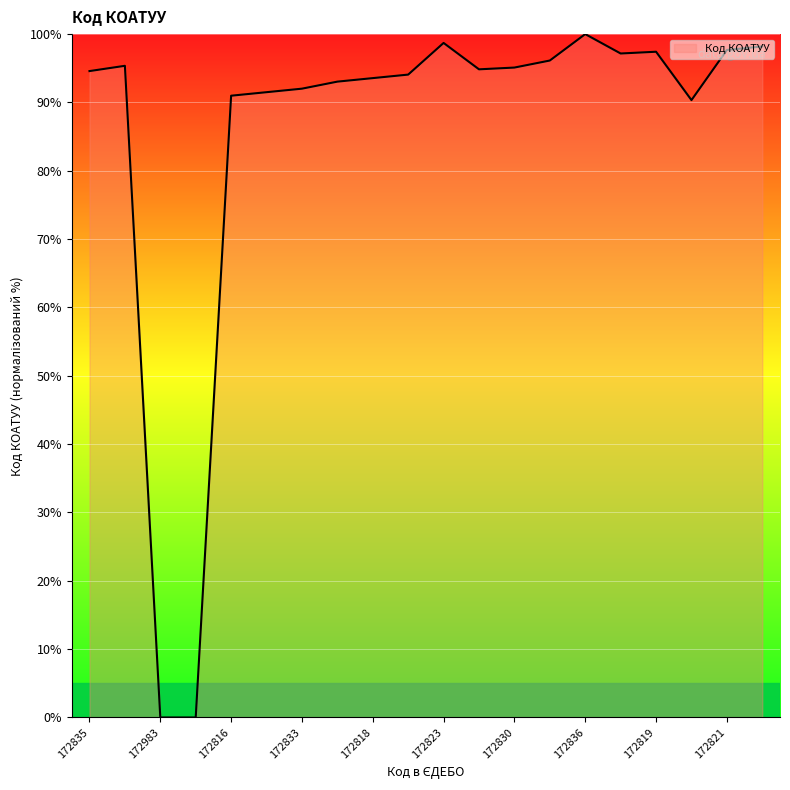

What is the difference between the maximum and minimum values?

100.0